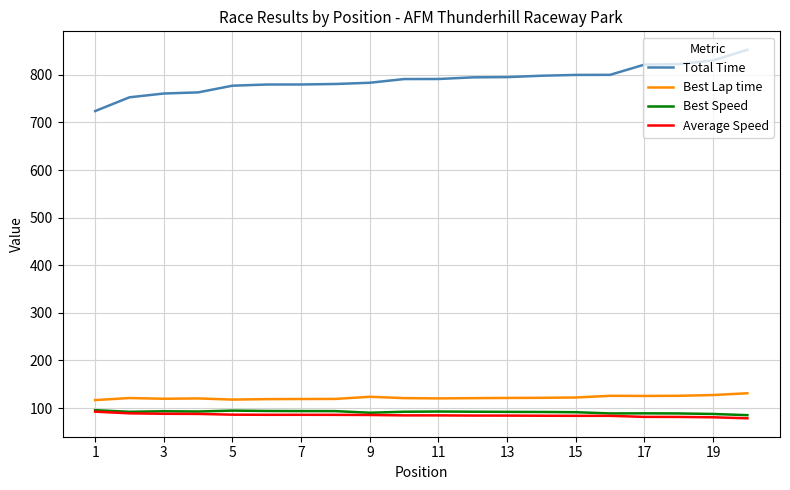

Which series has the widest spread of values?

Total Time